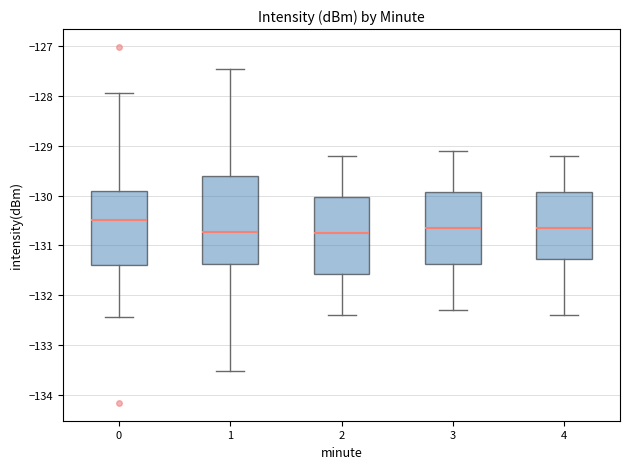

Where is the lower edge of the box at x = 0 on the y-axis? The values are not printed on the chart, so give them approximately, as read against the axis.

-131.4